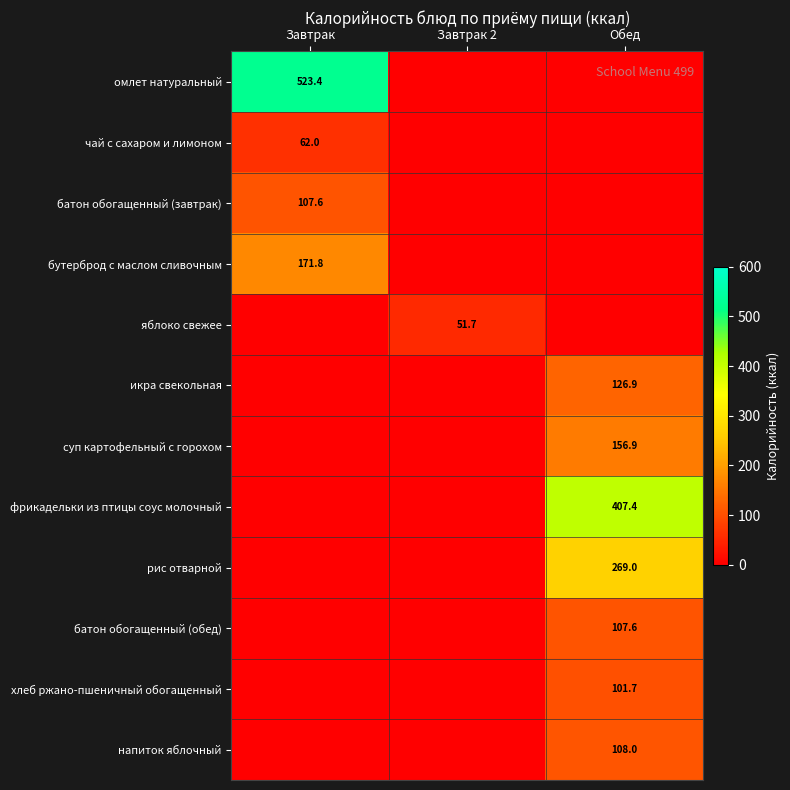

True or false: хлеб ржано-пшеничный обогащенный has a value of 101.7 at Обед.

True